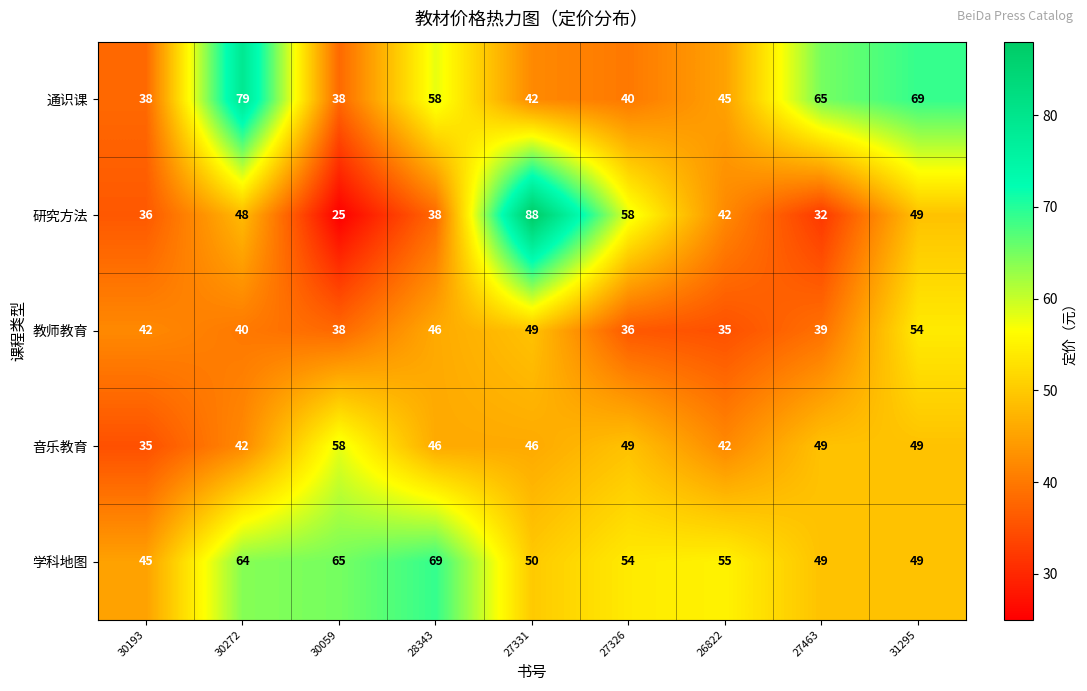

How many series are shown in this chart?

5